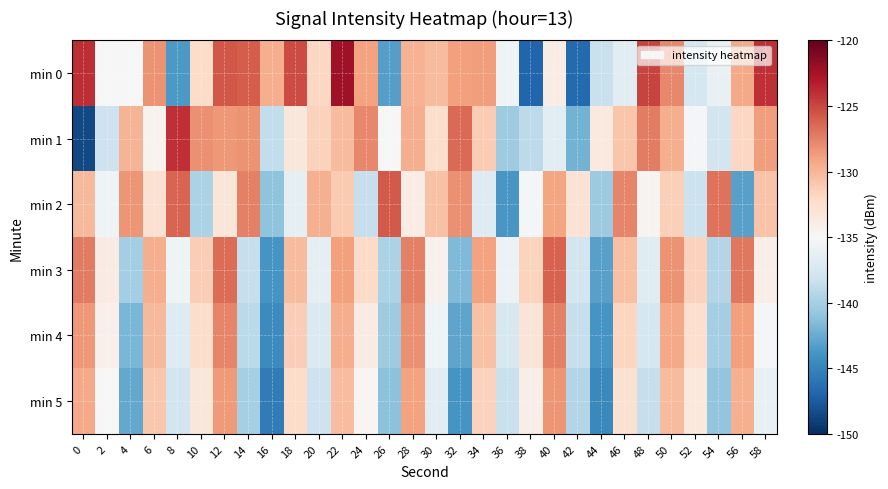

What is the difference between the highest and lowest values at 12?

7.5